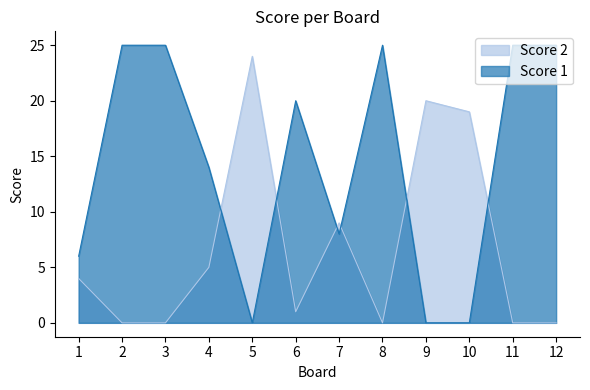

Which series has the largest range (max minus min)?

Score 1